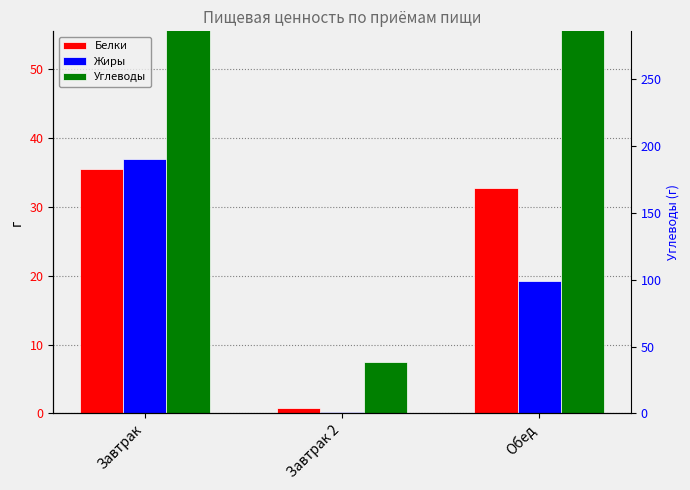

True or false: Жиры has a value of 11.4 at Завтрак.

False